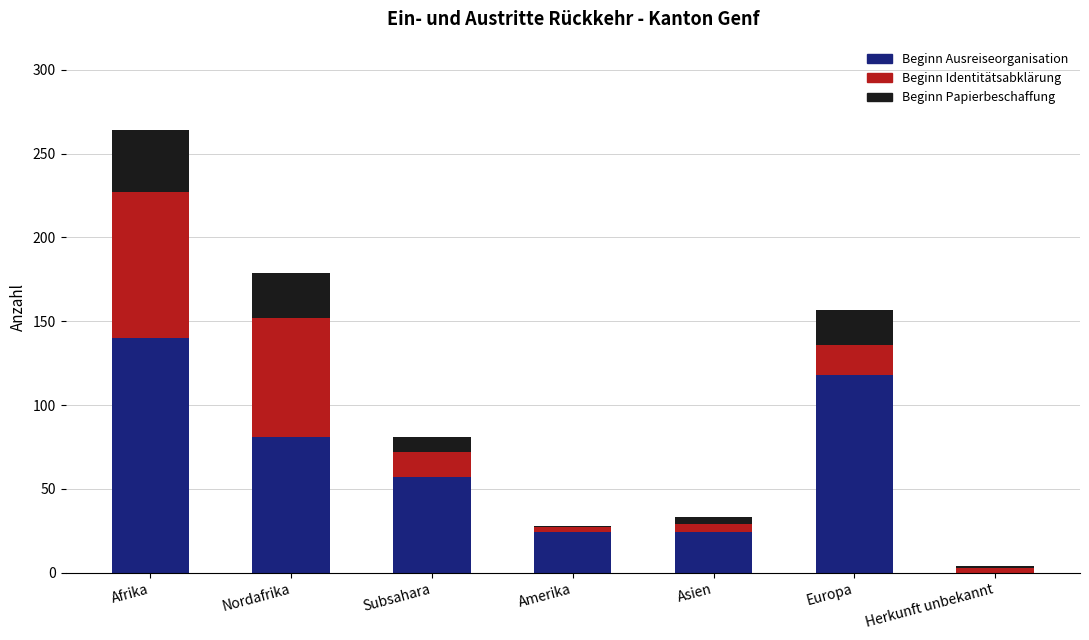

How many distinct data groups are displayed?

3